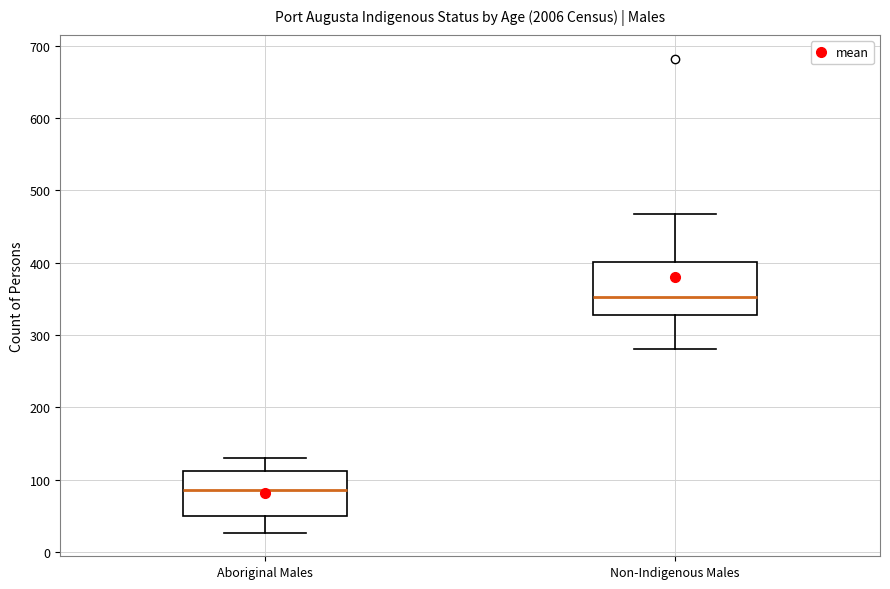

Where is the upper edge of the box for Non-Indigenous Males on the y-axis? The values are not printed on the chart, so give them approximately, as read against the axis.

400